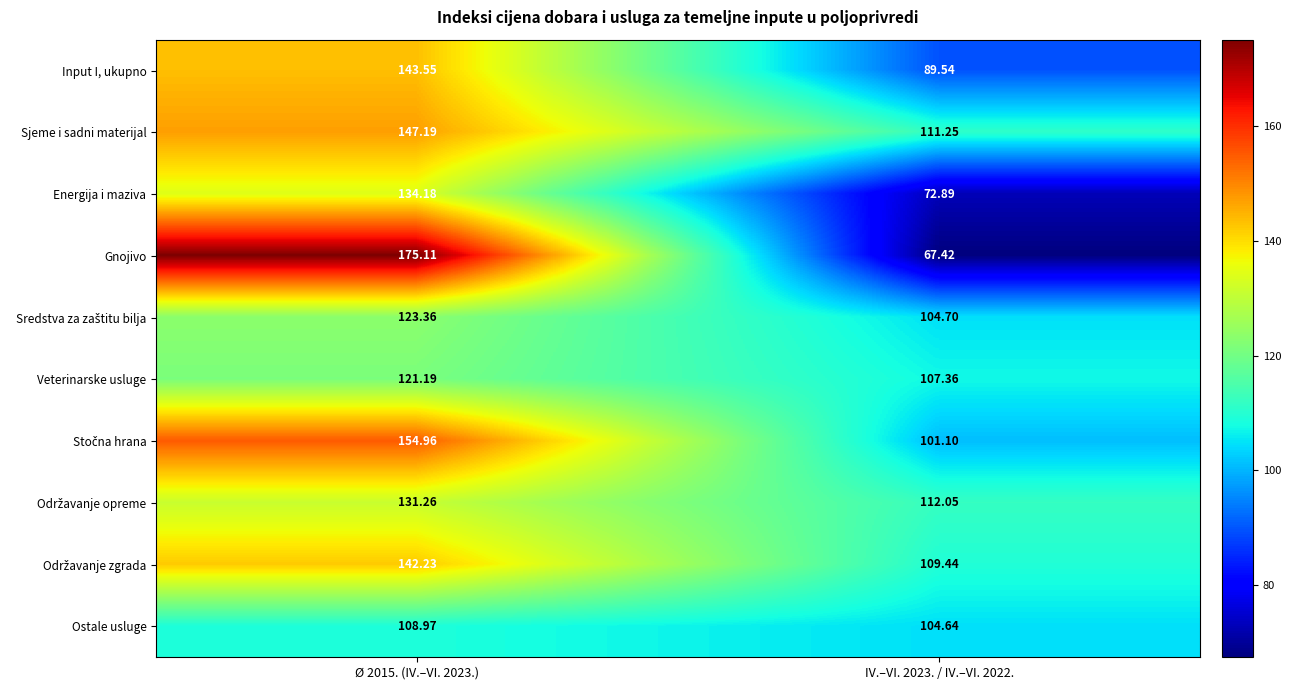

Which series has the widest spread of values?

Gnojivo